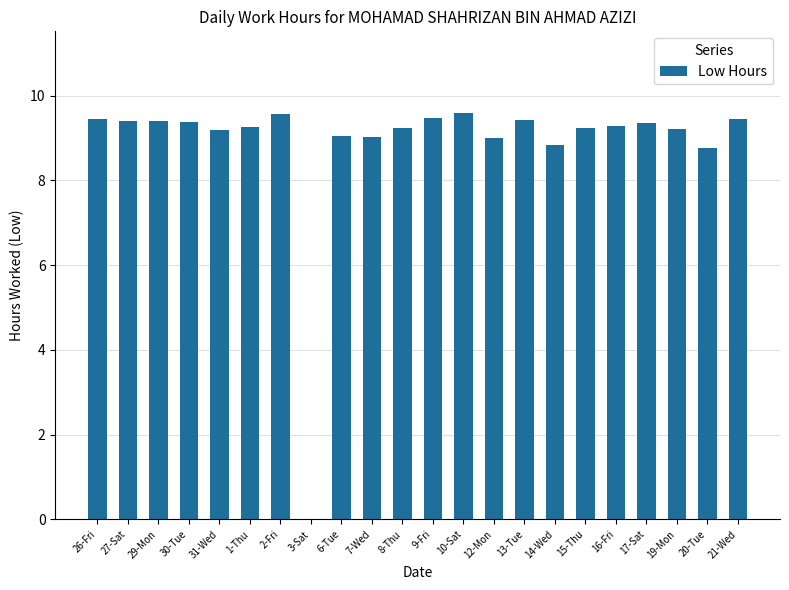

Where is the data nearest to the value 4?

3-Sat